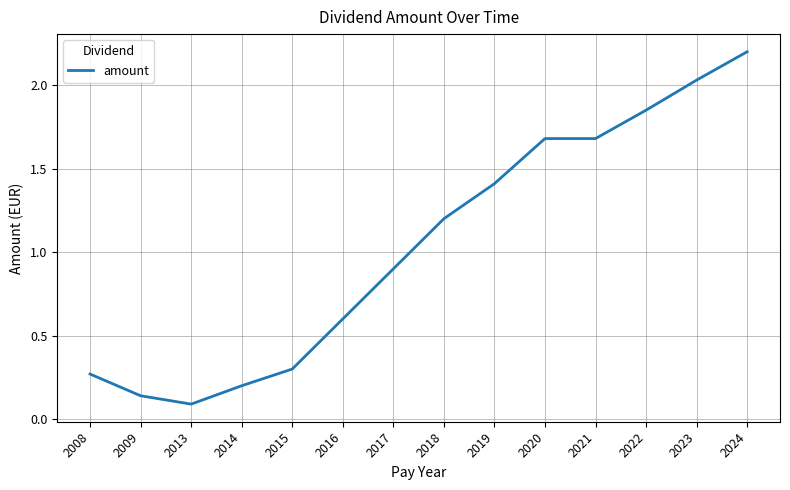

Which category has the lowest value across all series?

2013